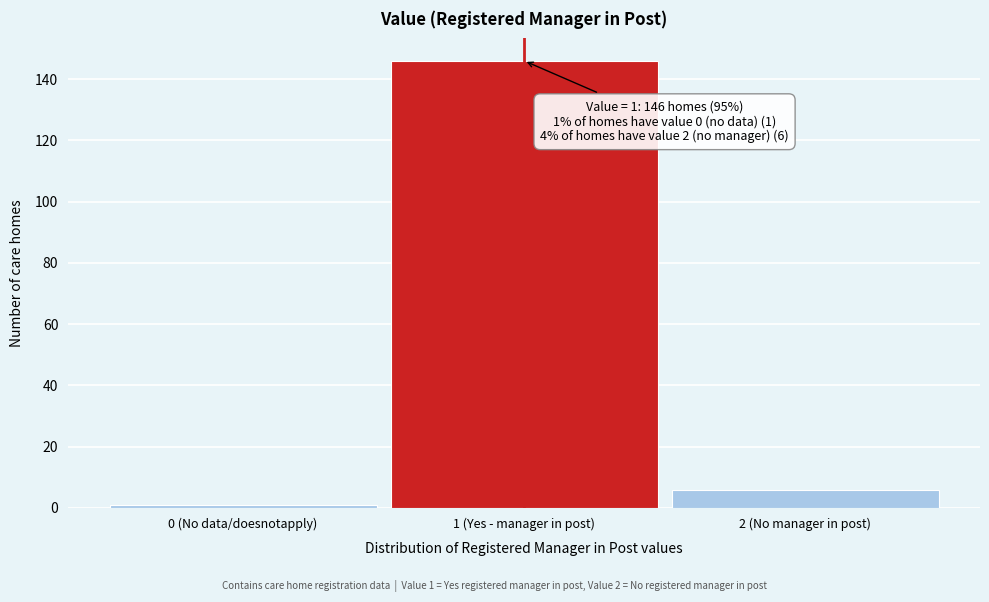

Reading right to left, transcribe all the data shown in this chart.

6	146	1